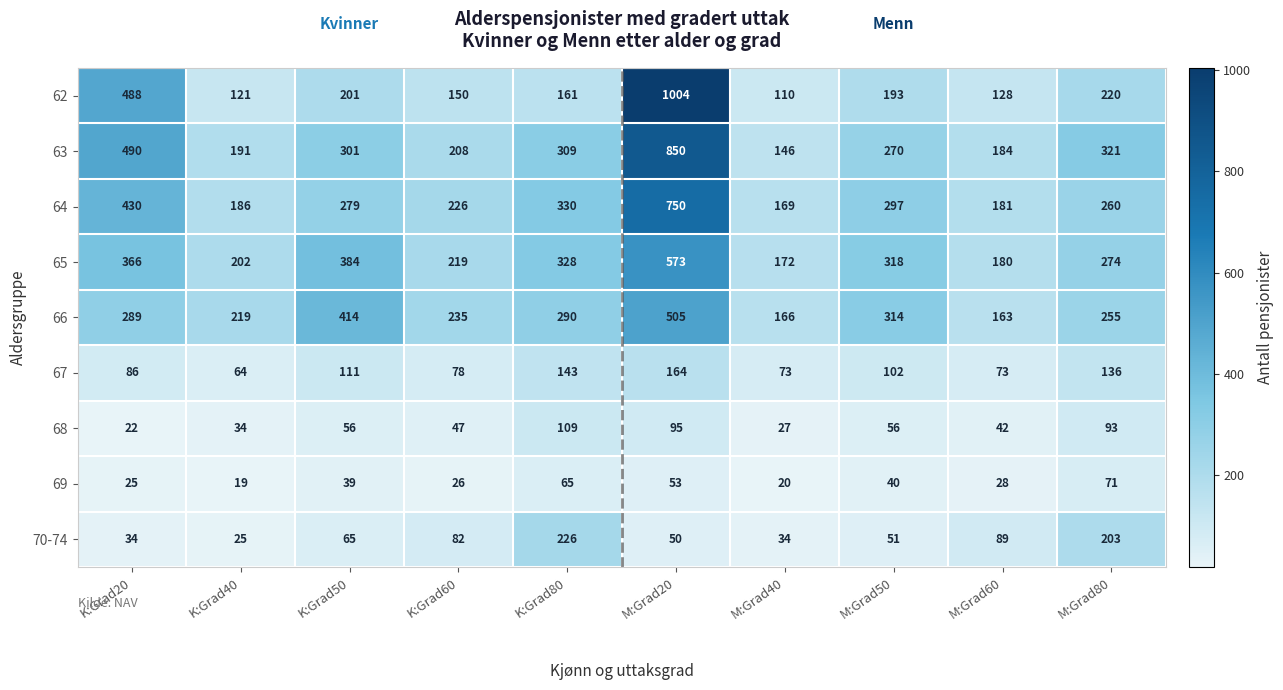

Between K:Grad50 and K:Grad80, which series saw the biggest shift?

70-74